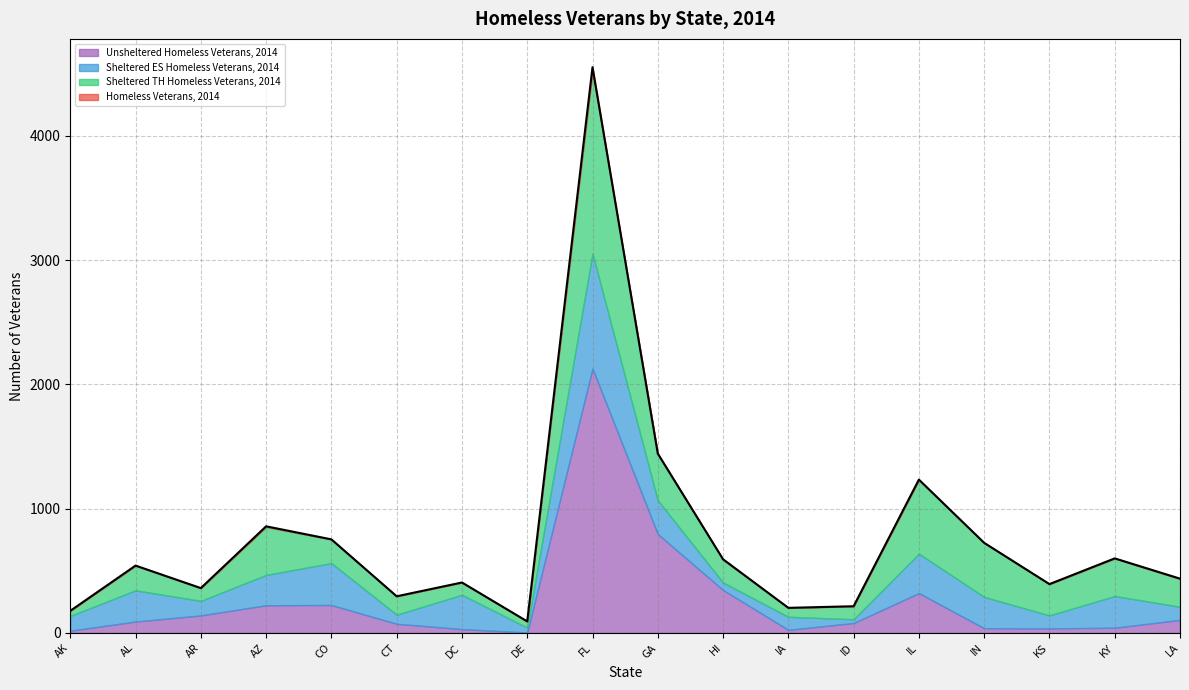

What is the difference between the maximum and minimum values in the Sheltered TH Homeless Veterans, 2014 series?

1425